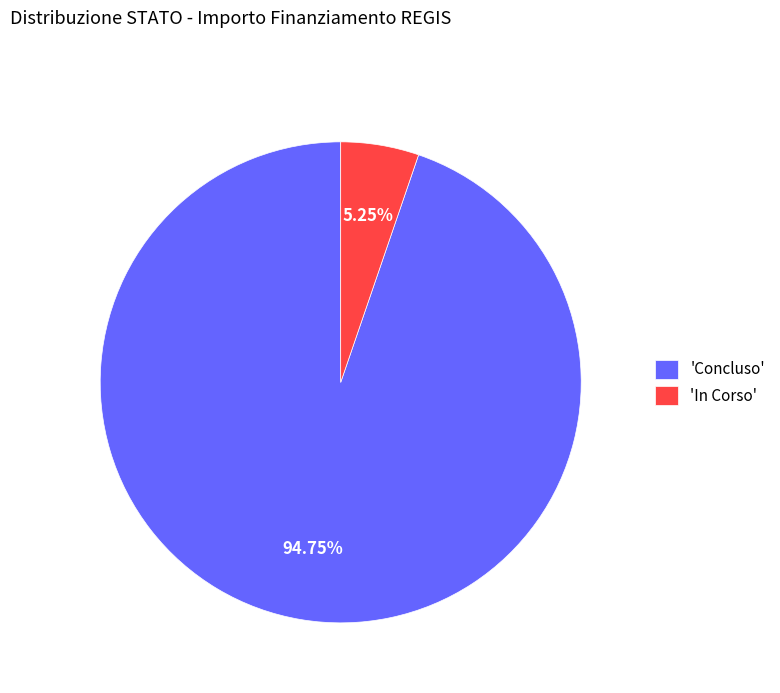

Do 'Concluso' and 'In Corso' together represent more than half of the pie?

Yes